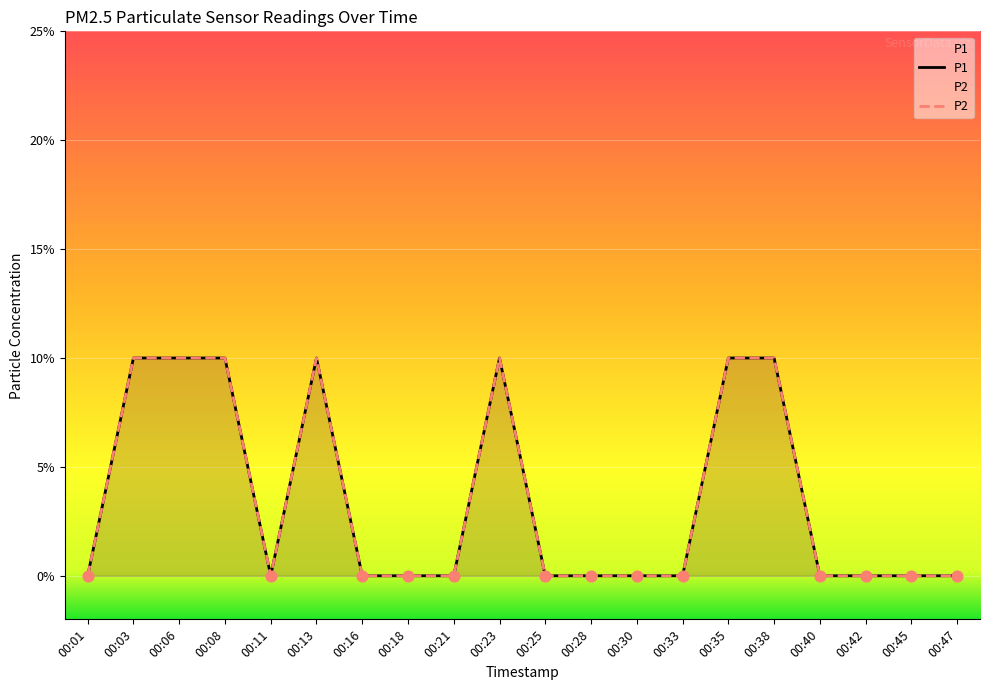

Is the value of P2 at 00:33 greater than the value of P1 at 00:42?

No